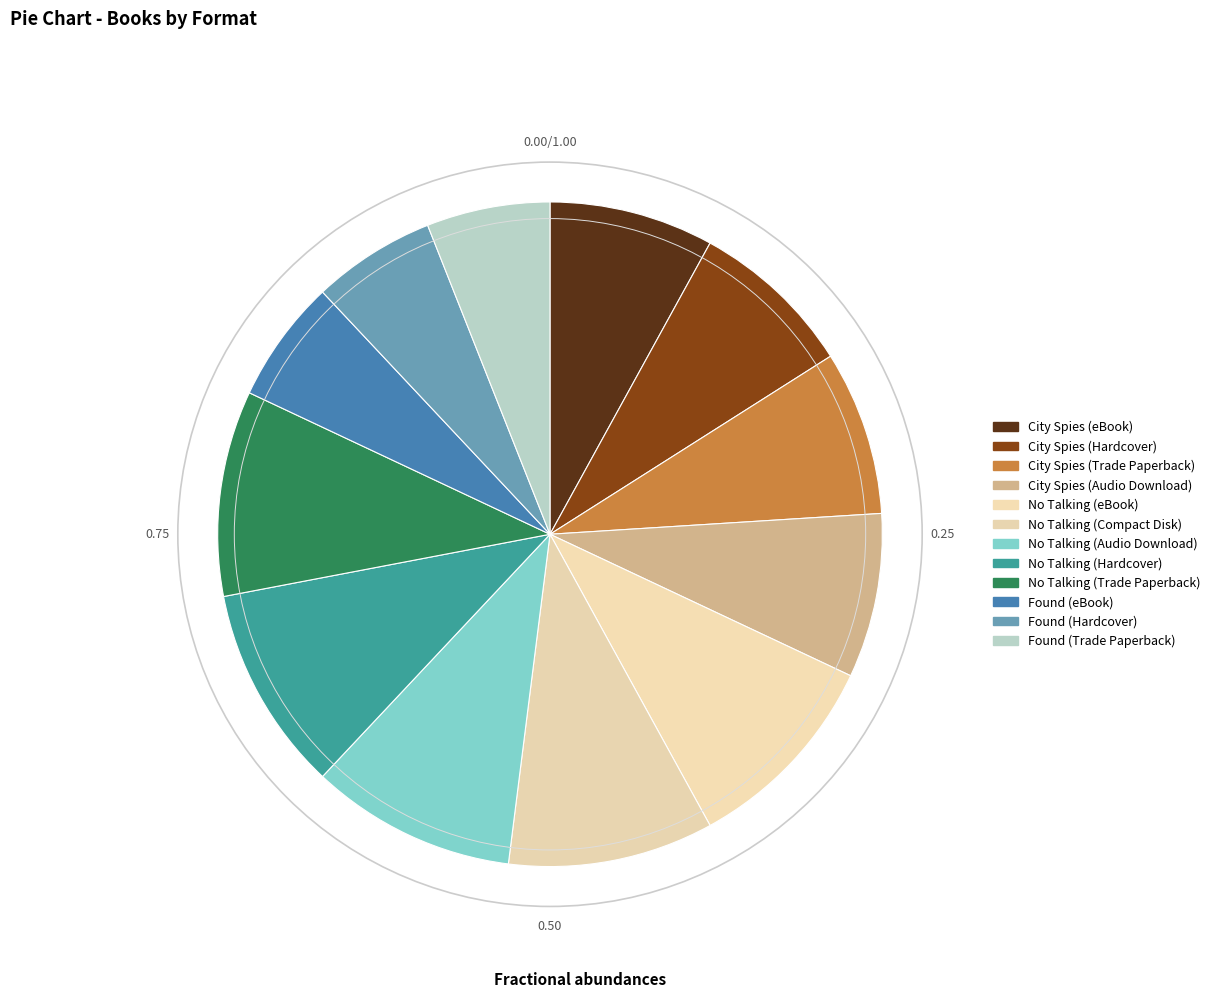

To the nearest percent, what percentage of the pie is City Spies (Trade Paperback)?

8%